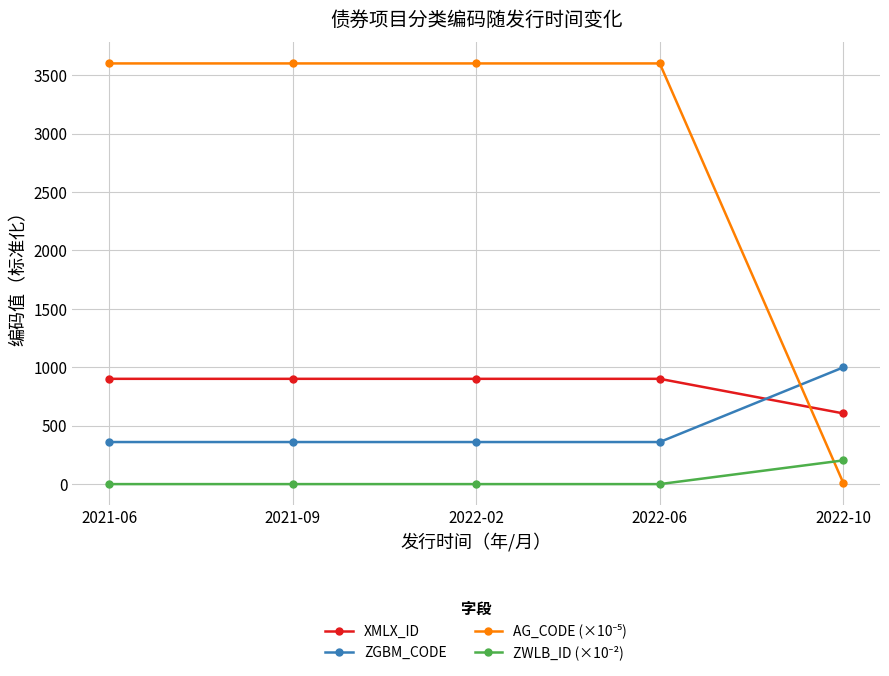

Does the chart display data point markers on the line(s)?

Yes